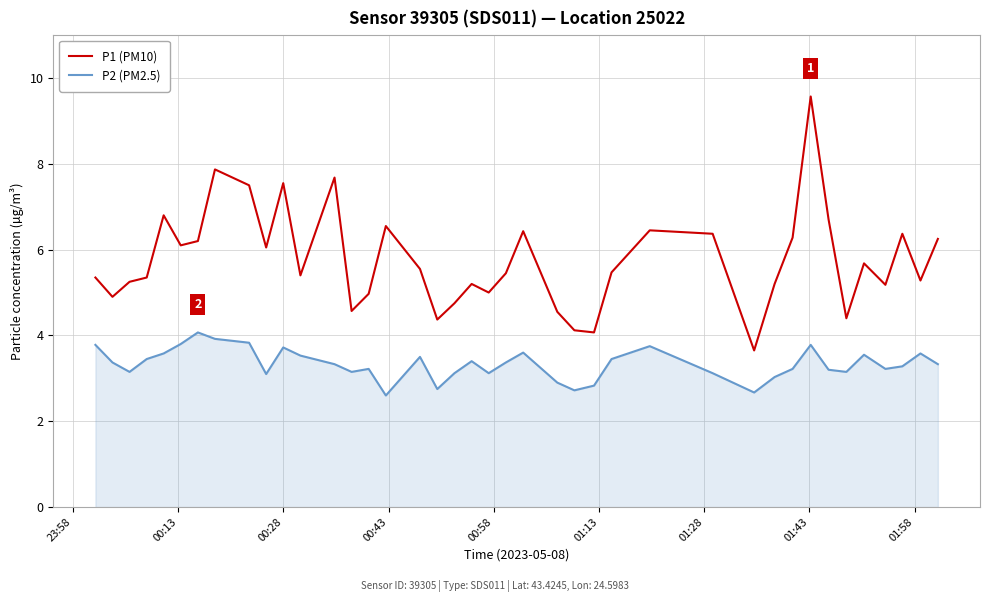

What is the maximum value shown in the chart?

9.6